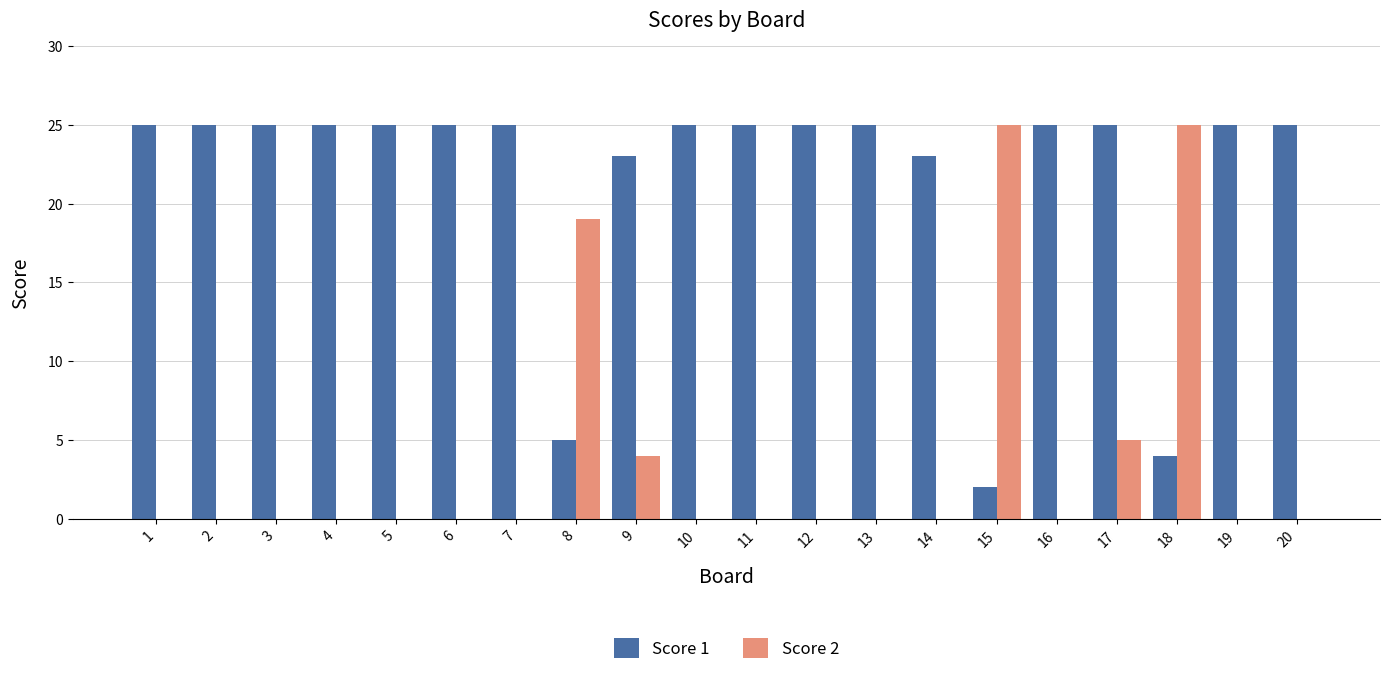

What is the difference between the Score 1 values at 20 and 8?

20